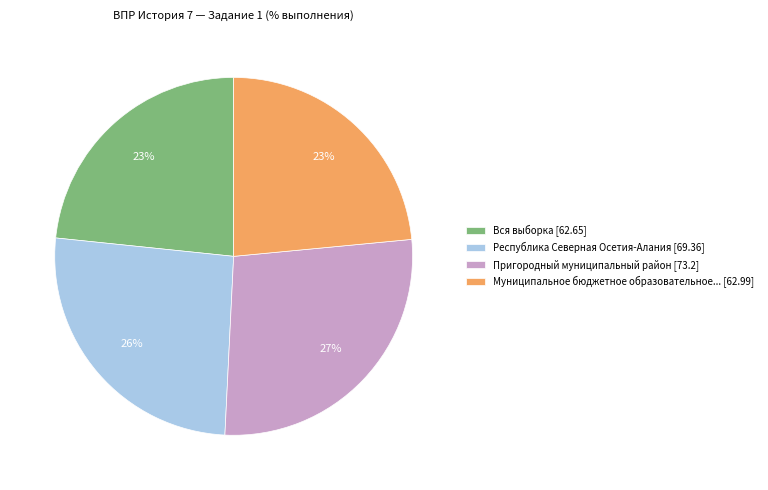

To the nearest percent, what percentage of the pie is Вся выборка [62.65]?

23%